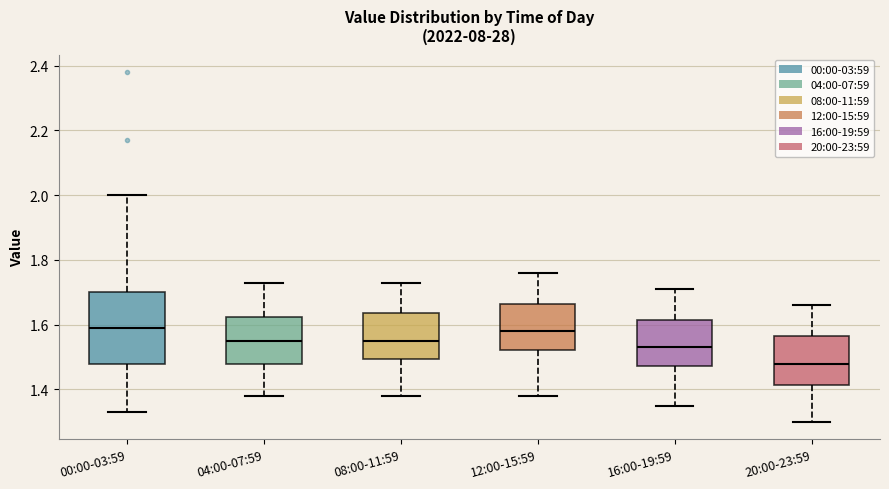

Comparing the boxes themselves (not the whiskers), which one is the tallest?

00:00-03:59